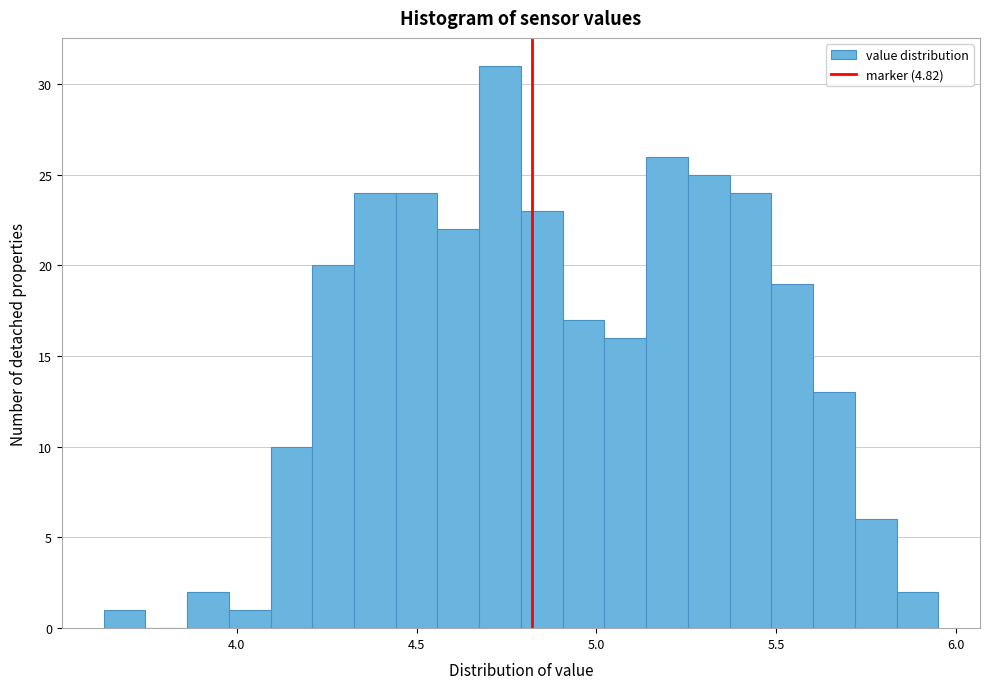

Read against the x-axis, roughly where is the centre of the tallest bar?

4.75